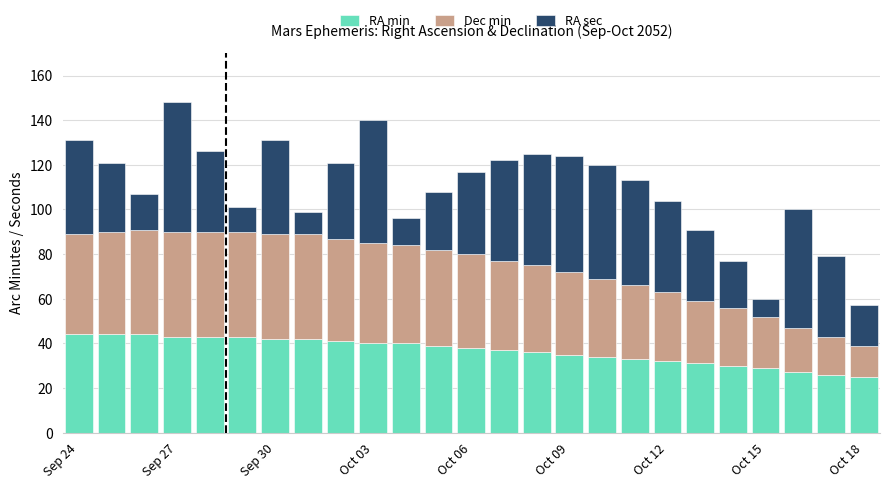

What is the difference between the maximum and second lowest values in the RA min series?

18